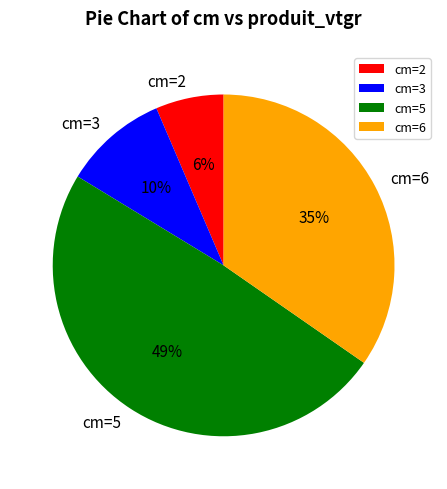

Do cm=6 and cm=5 together represent more than half of the pie?

Yes